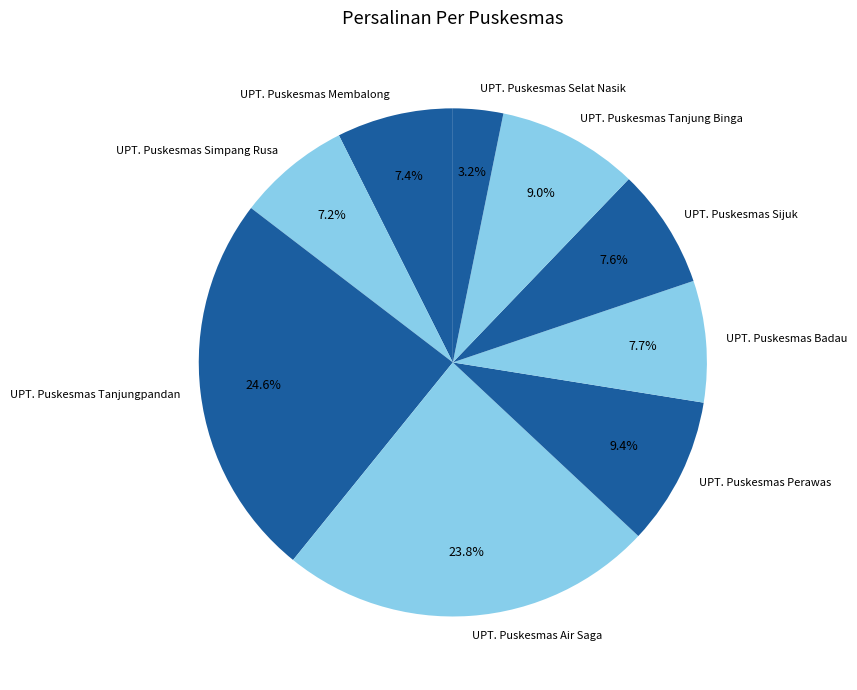

Is UPT. Puskesmas Sijuk the majority of the pie?

No